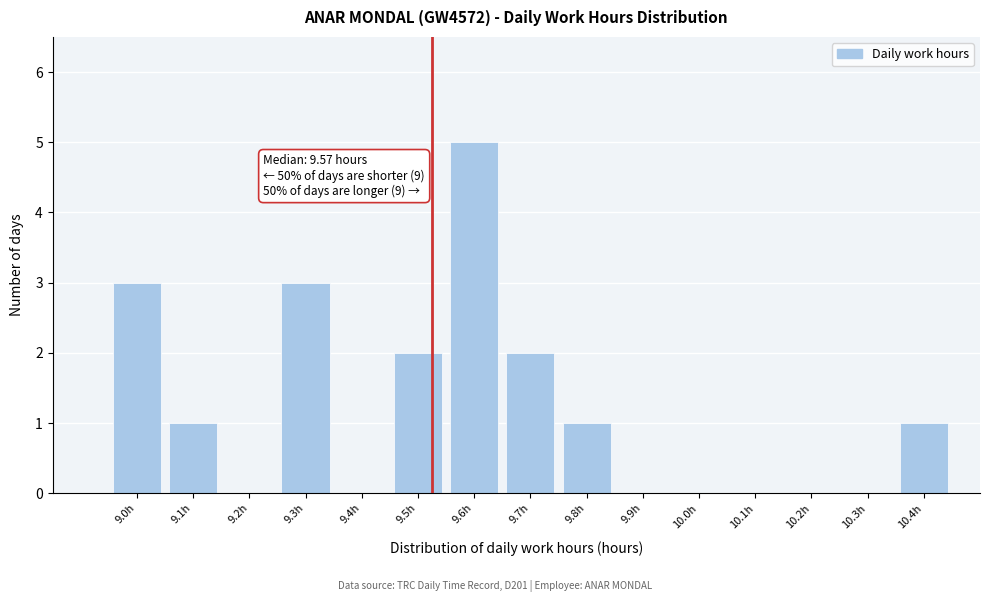

Reading left to right, extract all data points from this chart.

9.0h=3	9.1h=1	9.2h=0	9.3h=3	9.4h=0	9.5h=2	9.6h=5	9.7h=2	9.8h=1	9.9h=0	10.0h=0	10.1h=0	10.2h=0	10.3h=0	10.4h=1